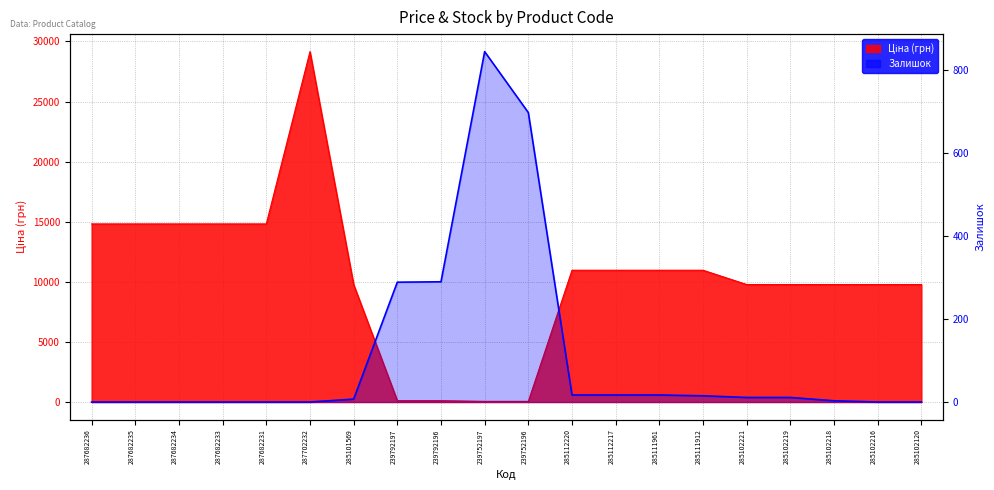

What is the sum of all Залишок values?

2220.0